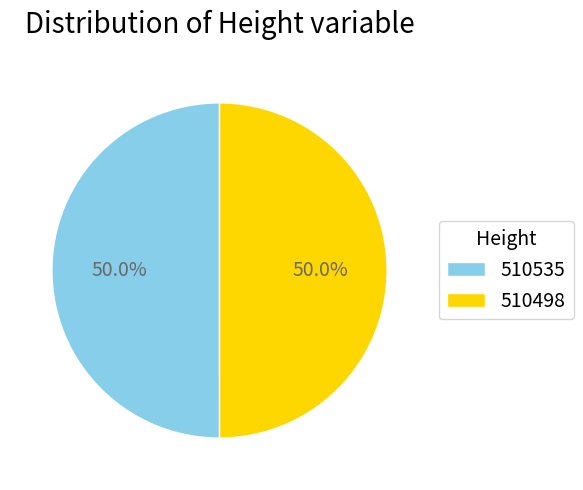

What is the ratio of the value at 510535 to the value at 510498?

1.0